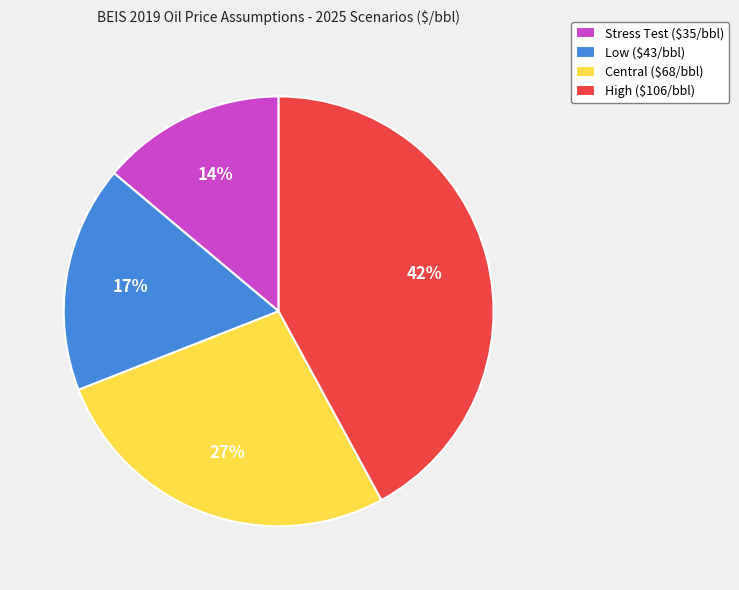

To the nearest percent, what percentage of the pie is Low?

17%